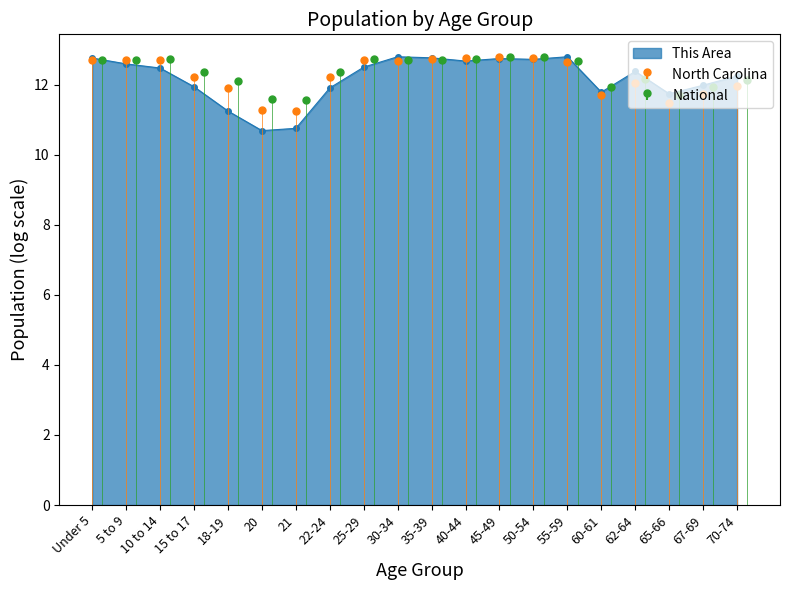

Where is North Carolina nearest to the value 12?

70-74